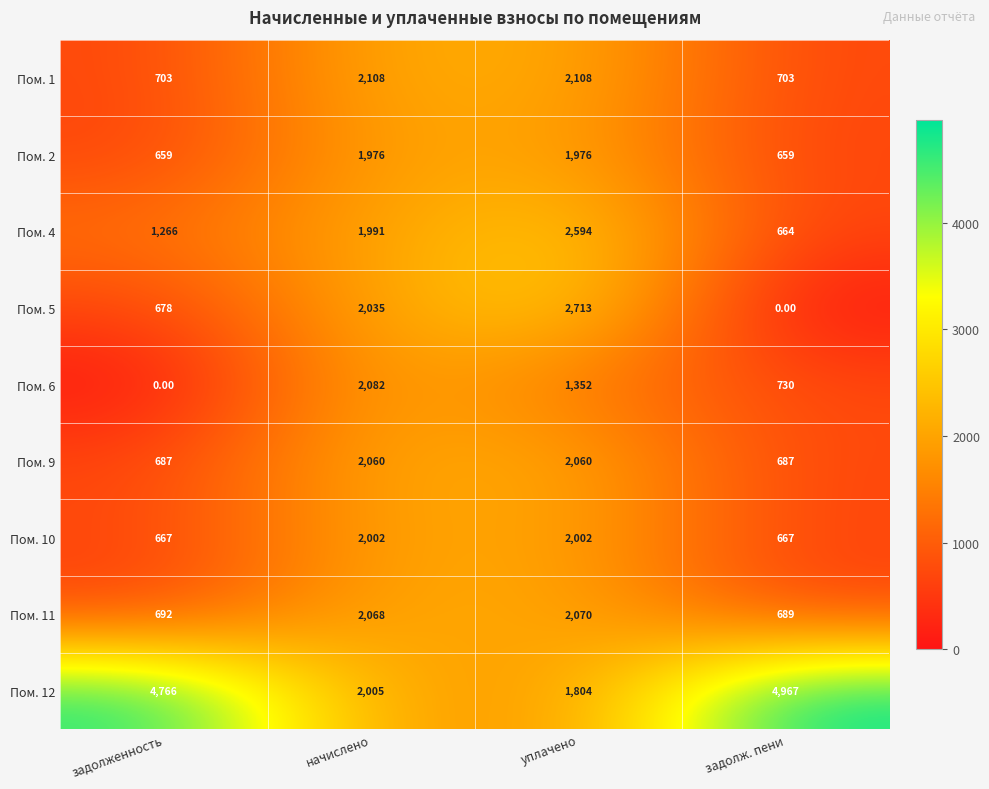

What is the total value across all series at задолж. пени?

9766